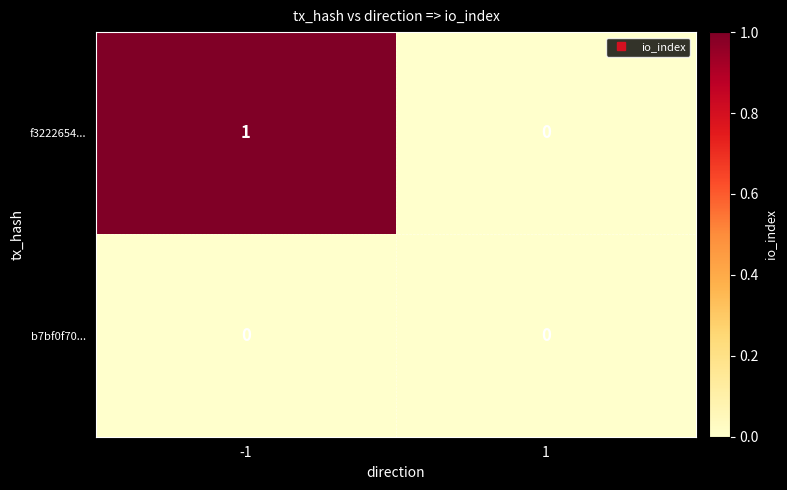

The f3222654... series shows 2 at -1. True or false?

False